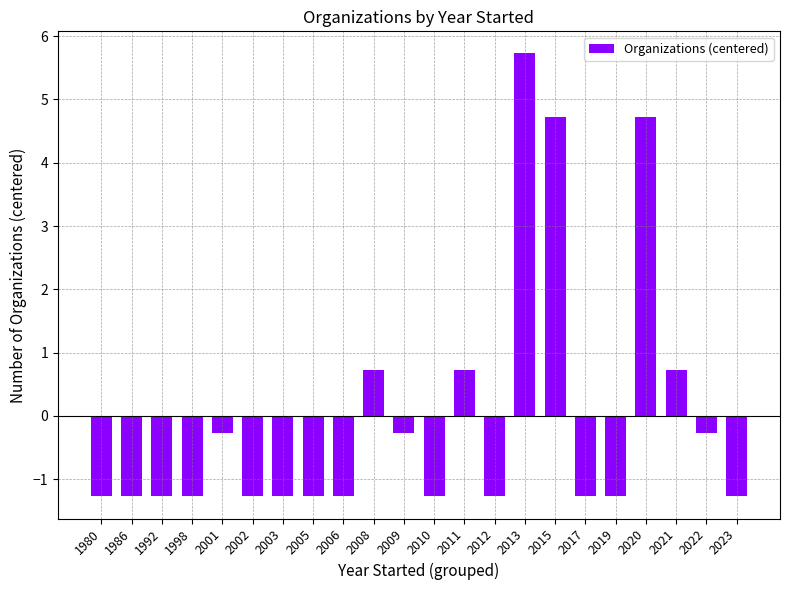

What value does the data have at 2015?

4.7